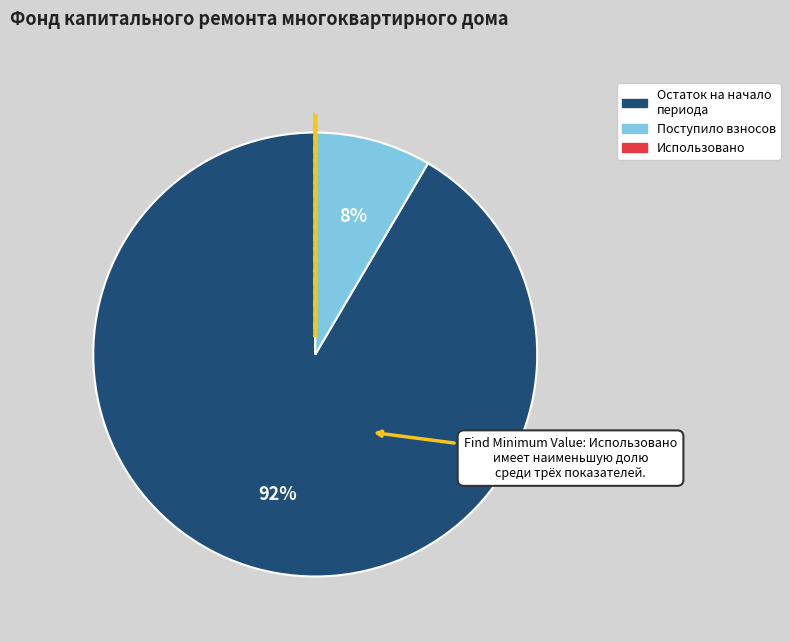

Is there a majority slice in this chart?

Yes